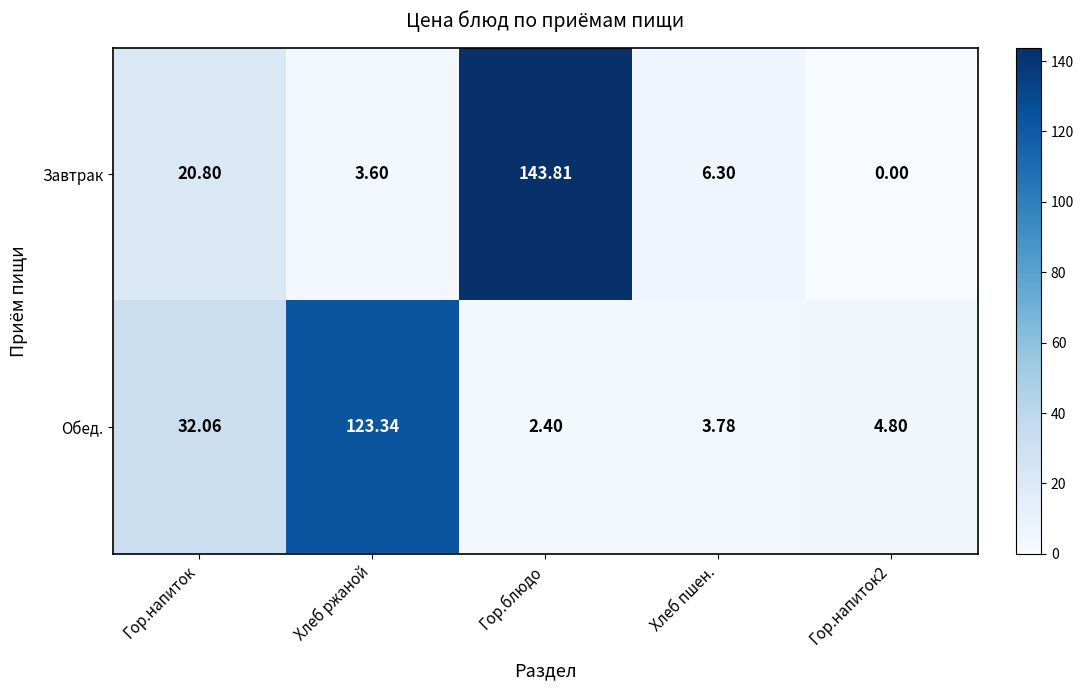

At how many categories does at least one series exceed 112?

2